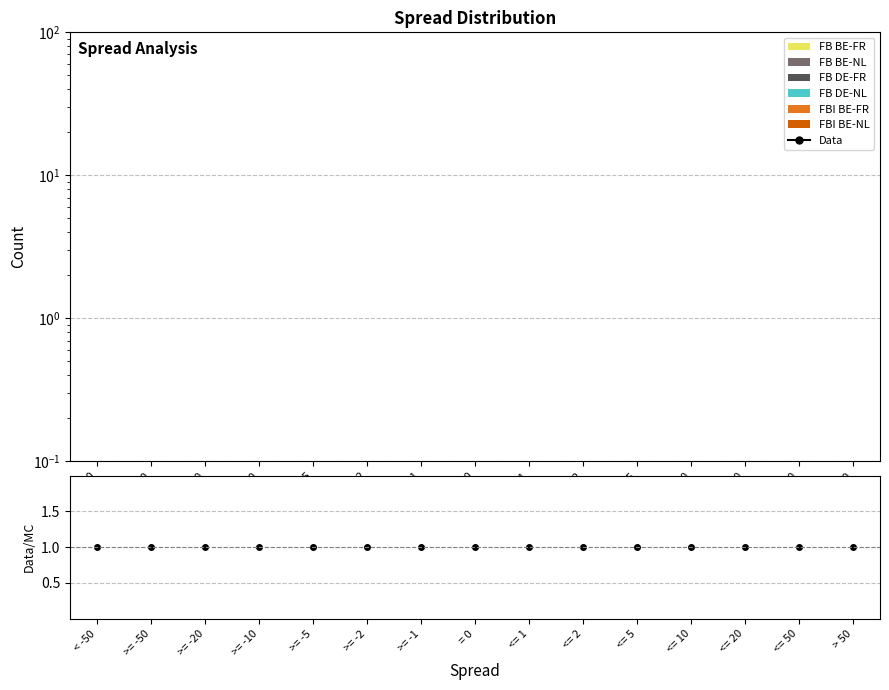

Read the Ratio value at >= -10.

1